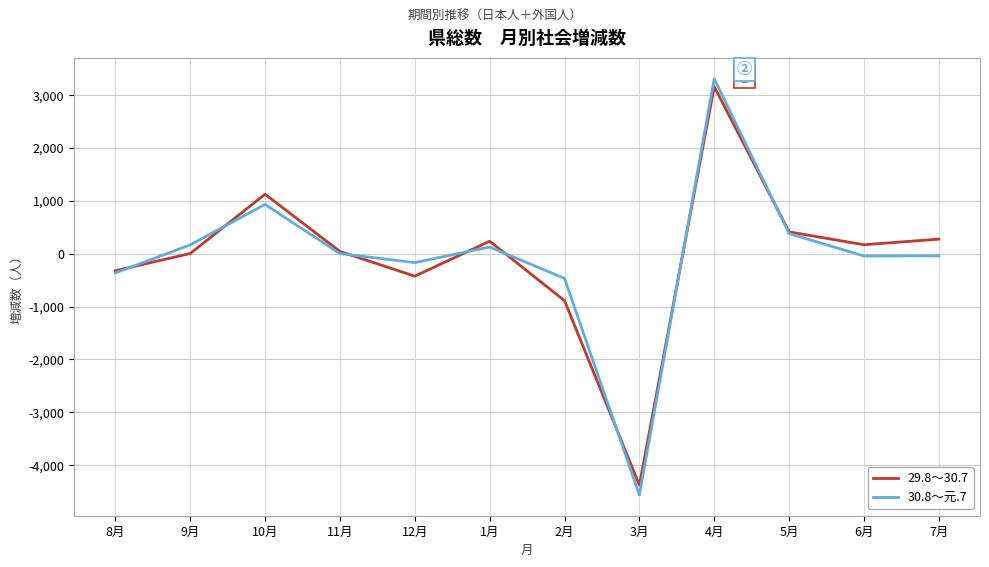

At which category is the sum across all series the highest?

4月